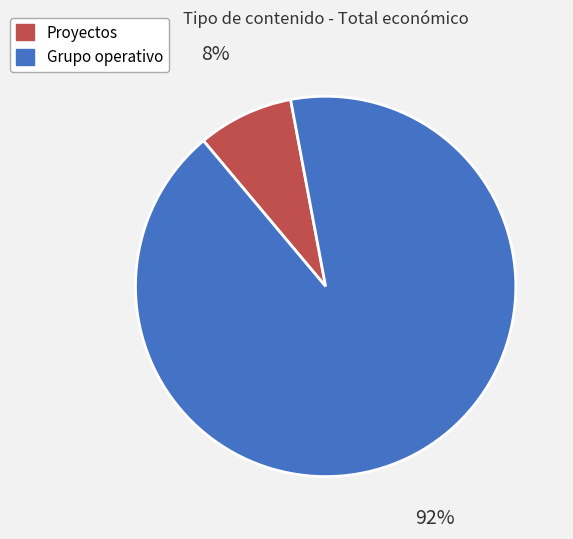

Rank the categories by value from lowest to highest.

Proyectos, Grupo operativo